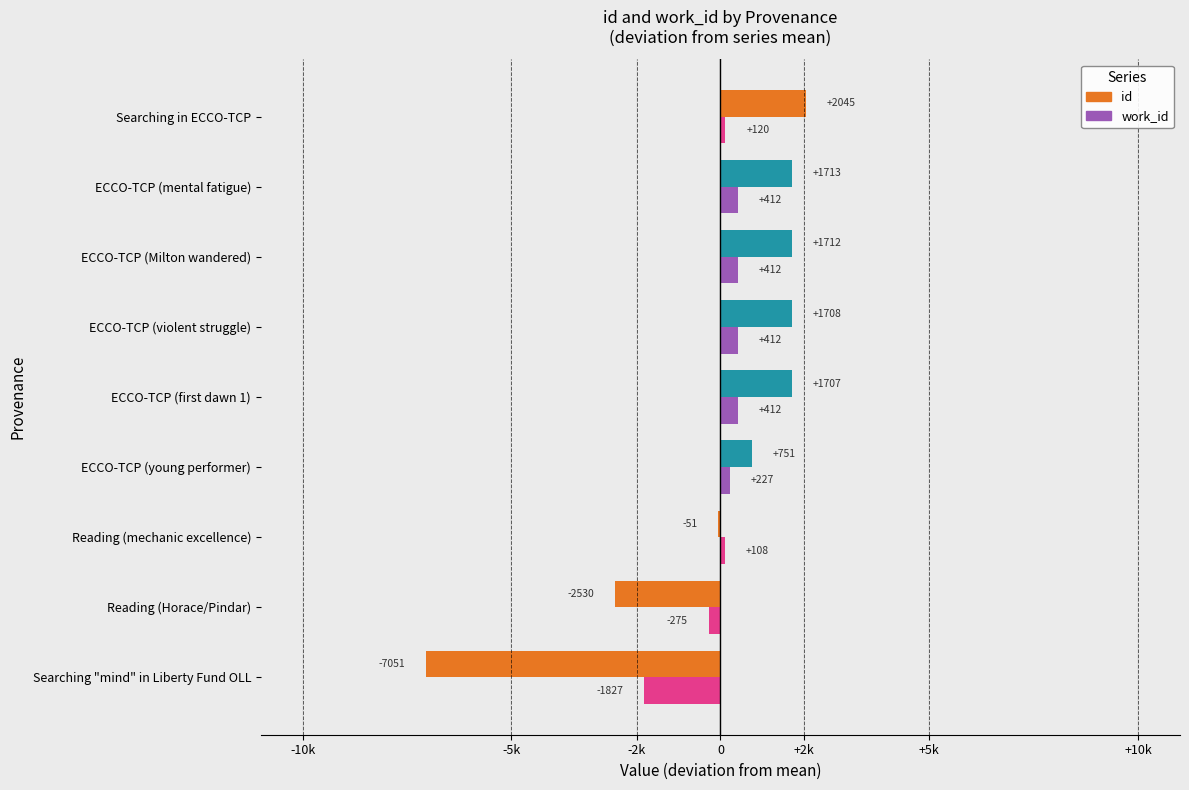

What are all the series names shown in the legend?

id, work_id